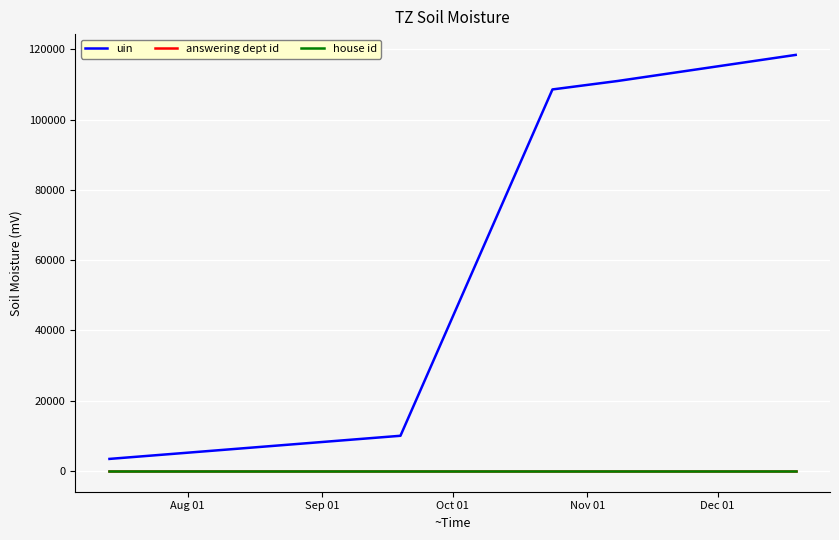

True or false: uin and answering dept id cross at least once.

False